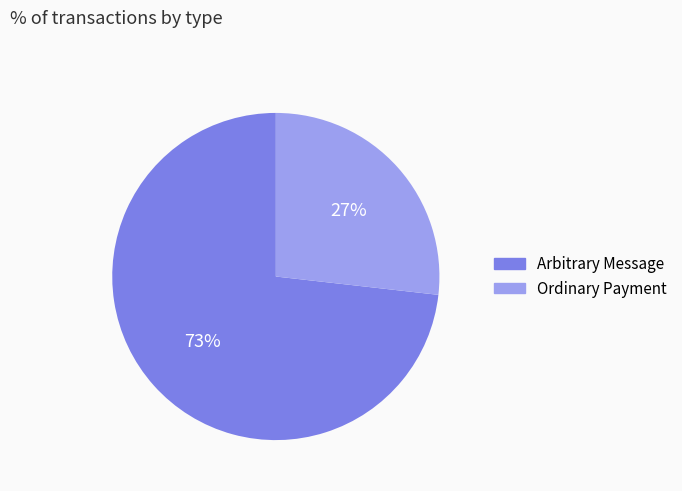

To the nearest percent, what is the average slice percentage?

50%